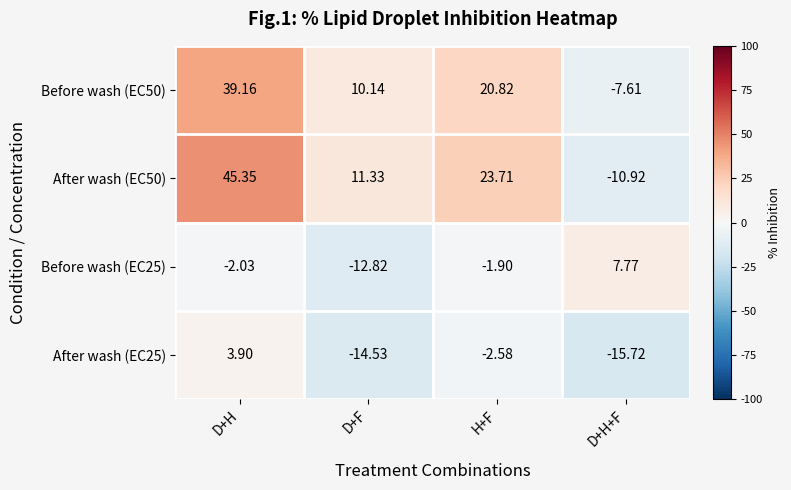

How many data points does each series have?

4